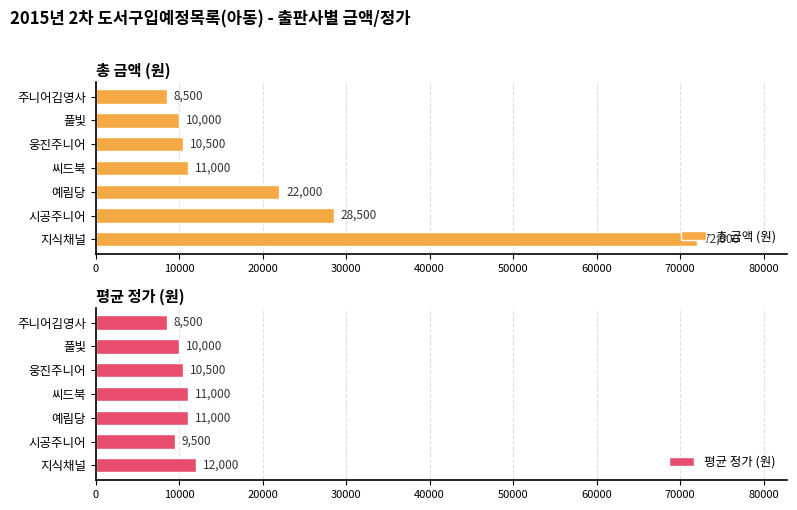

List the series in order of their peak value, highest first.

총 금액 (원), 평균 정가 (원)